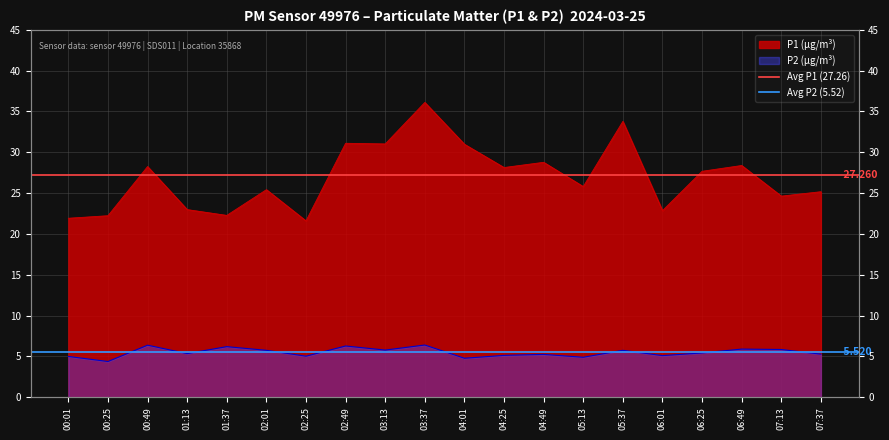

Is it true that Avg P1 (27.26) equals 38.3 at 00:01?

False